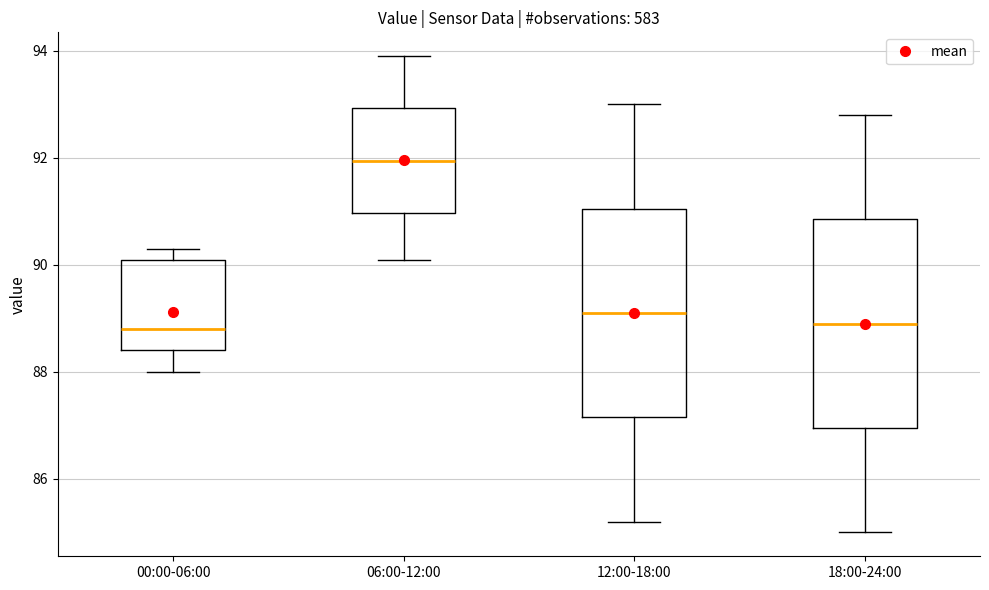

Where does the median line of the box for 18:00-24:00 sit on the y-axis? The values are not printed on the chart, so give them approximately, as read against the axis.

89.0